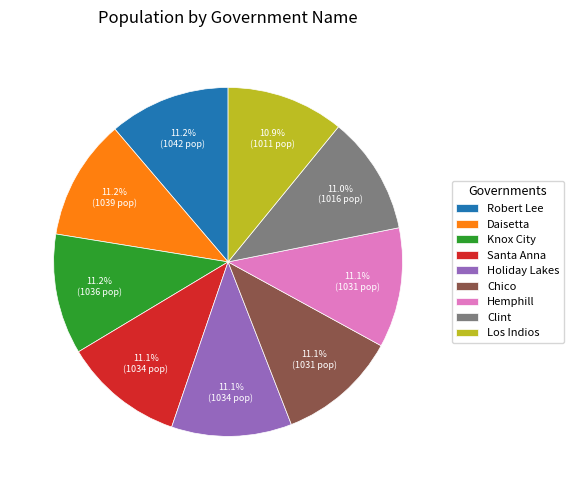

To the nearest percent, what portion does Hemphill represent?

11%